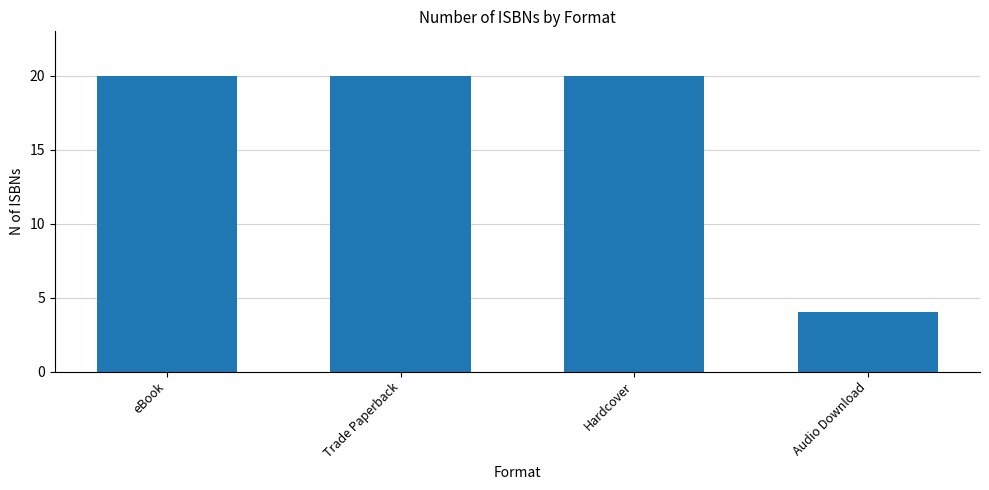

Is it true that the value at Trade Paperback is 35?

False